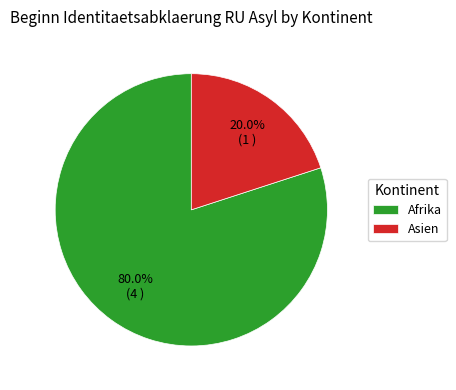

Is there any slice that represents more than half of the pie?

Yes